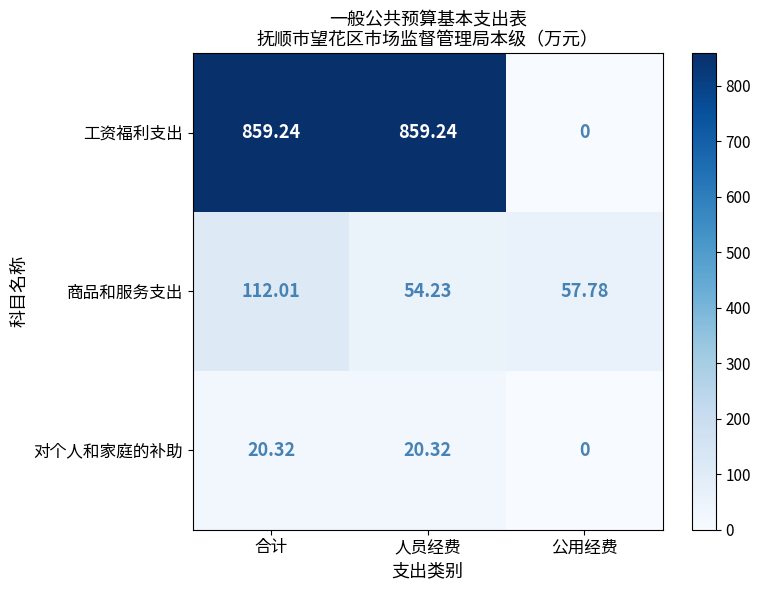

Rank the series by their maximum value, from highest to lowest.

工资福利支出, 商品和服务支出, 对个人和家庭的补助